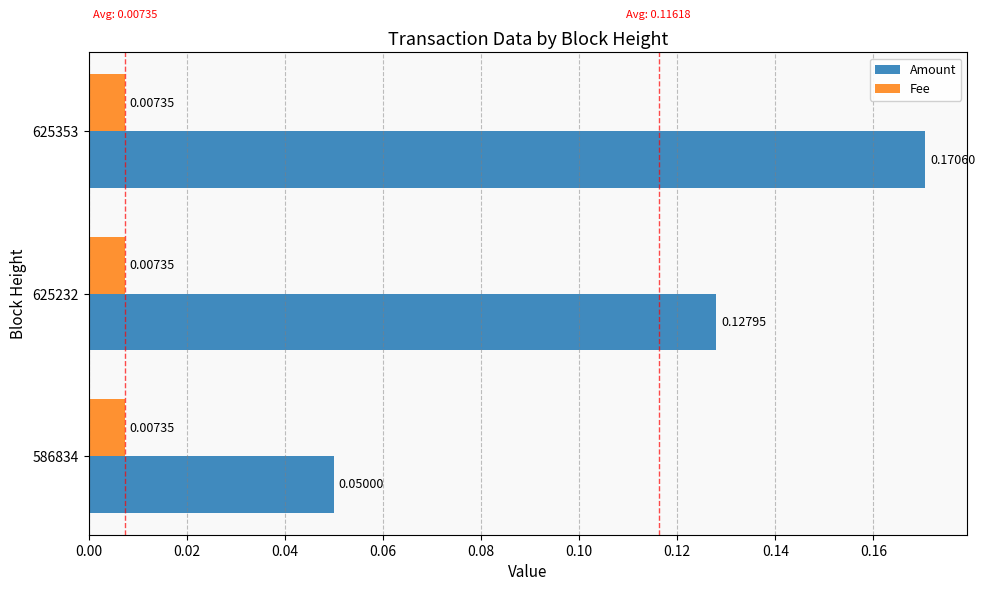

What is the sum of the Amount values at 625232 and 625353?

0.3